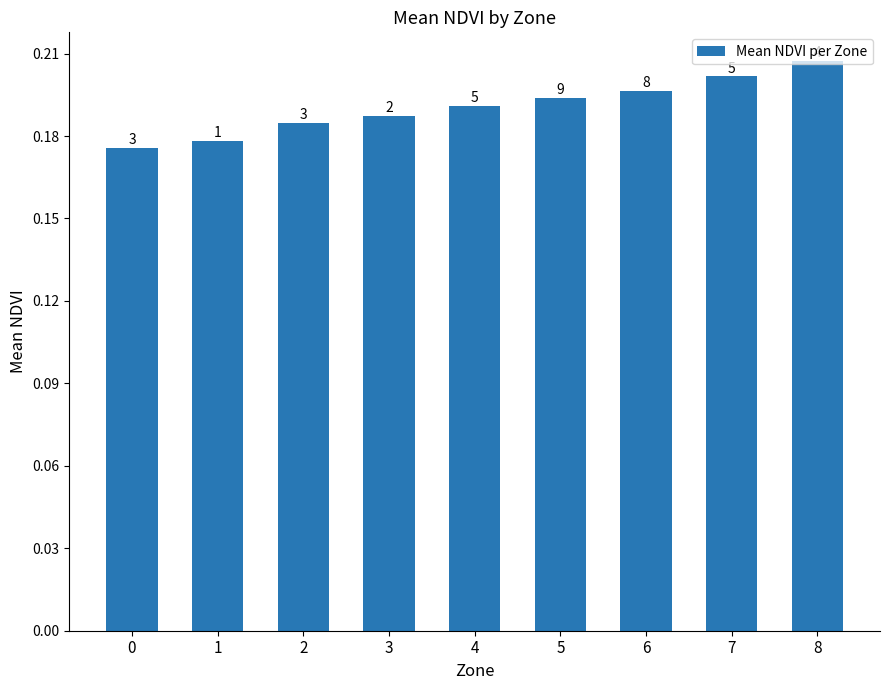

Does the chart contain any negative values?

No